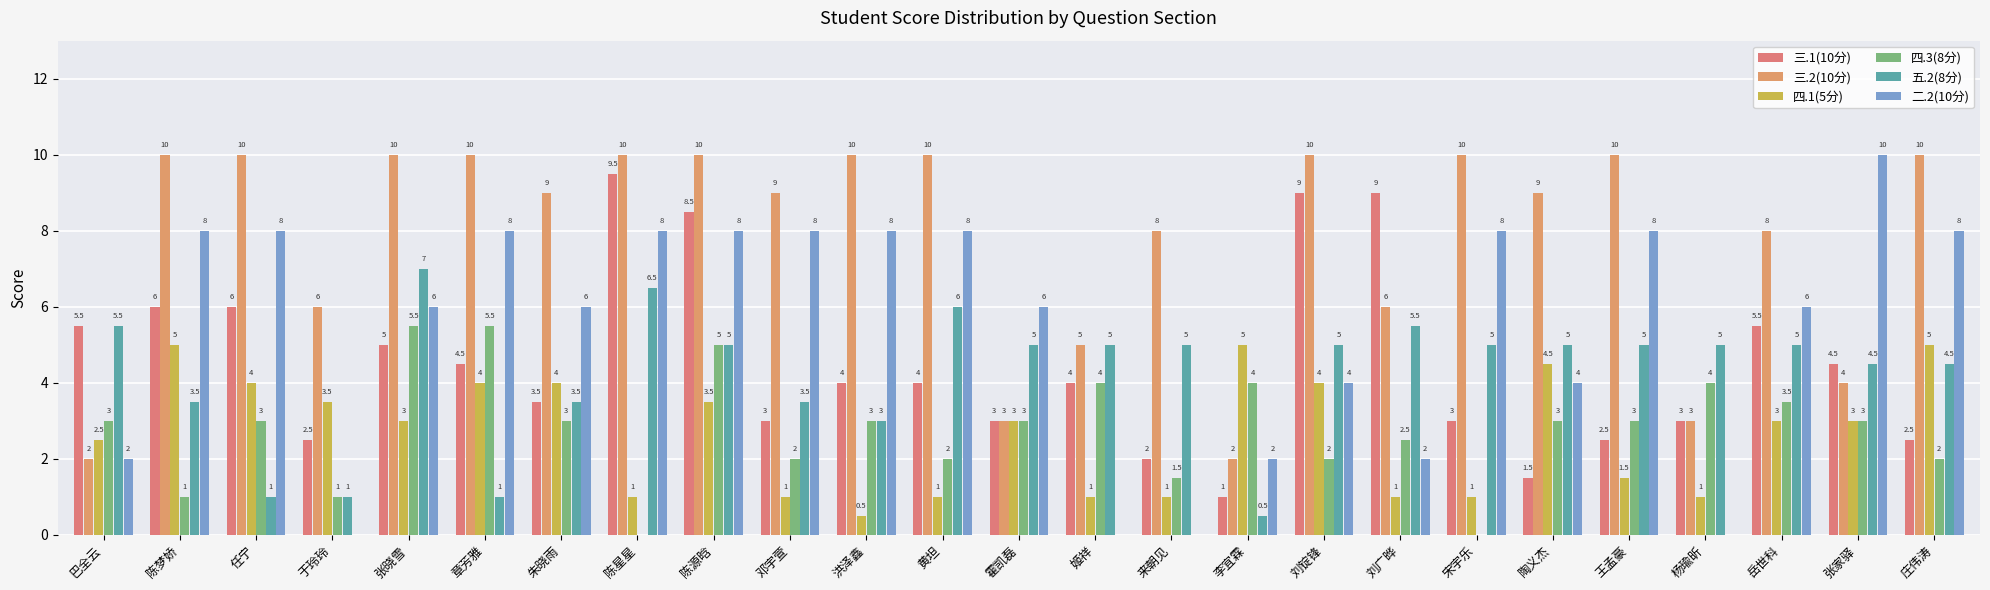

What is the average value of the 二.2(10分) series?

5.4